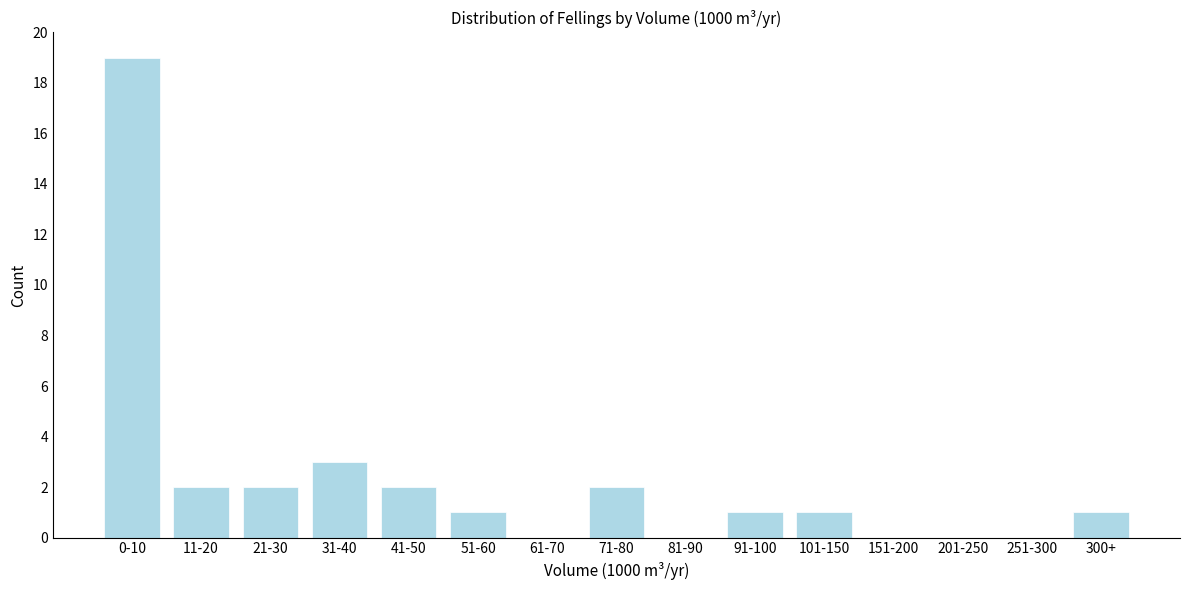

Reading right to left, transcribe all the data shown in this chart.

300+=1	251-300=0	201-250=0	151-200=0	101-150=1	91-100=1	81-90=0	71-80=2	61-70=0	51-60=1	41-50=2	31-40=3	21-30=2	11-20=2	0-10=19